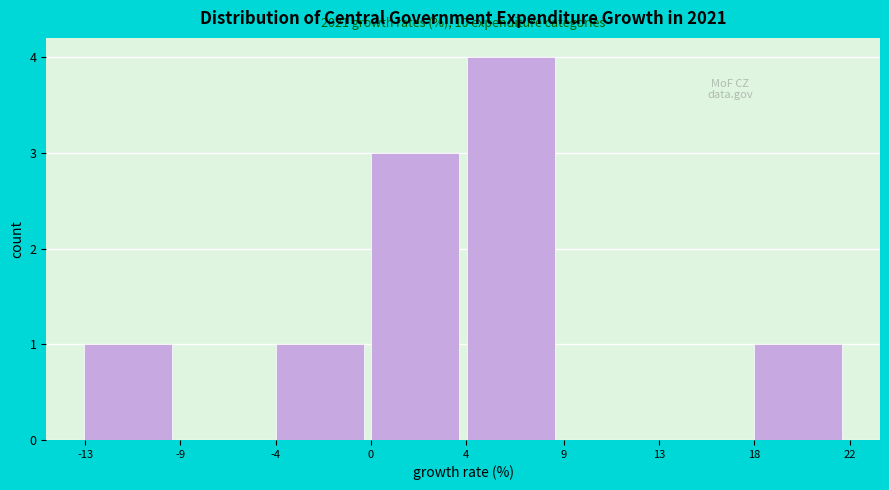

Reading right to left, what are all the values shown in this chart?

18=1	13=0	9=0	4=4	0=3	-4=1	-9=0	-13=1